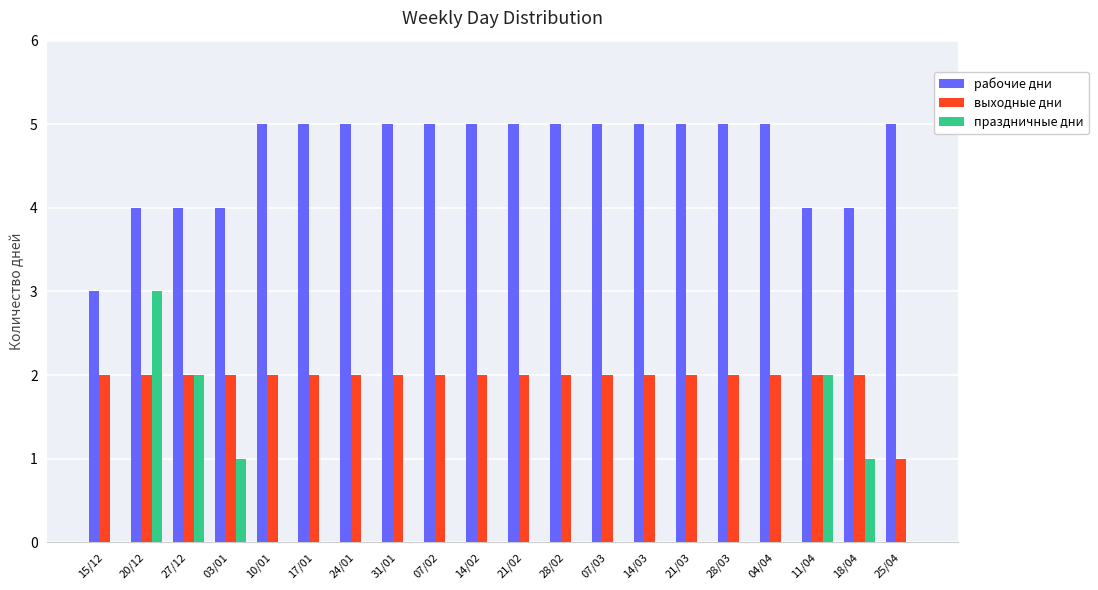

Is it true that праздничные дни equals -2 at 14/03?

False